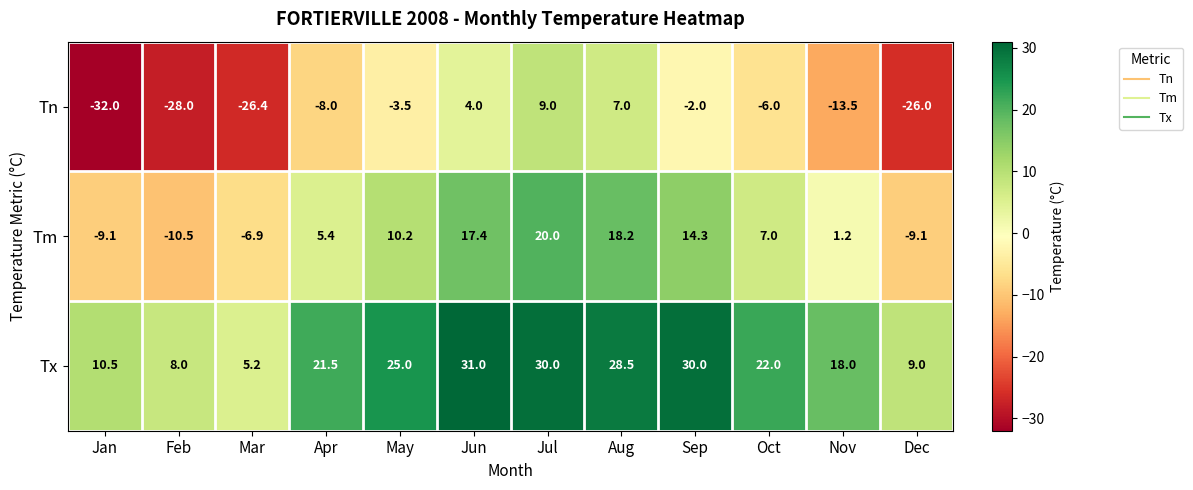

At Mar, list the series in order from smallest to largest.

Tn, Tm, Tx